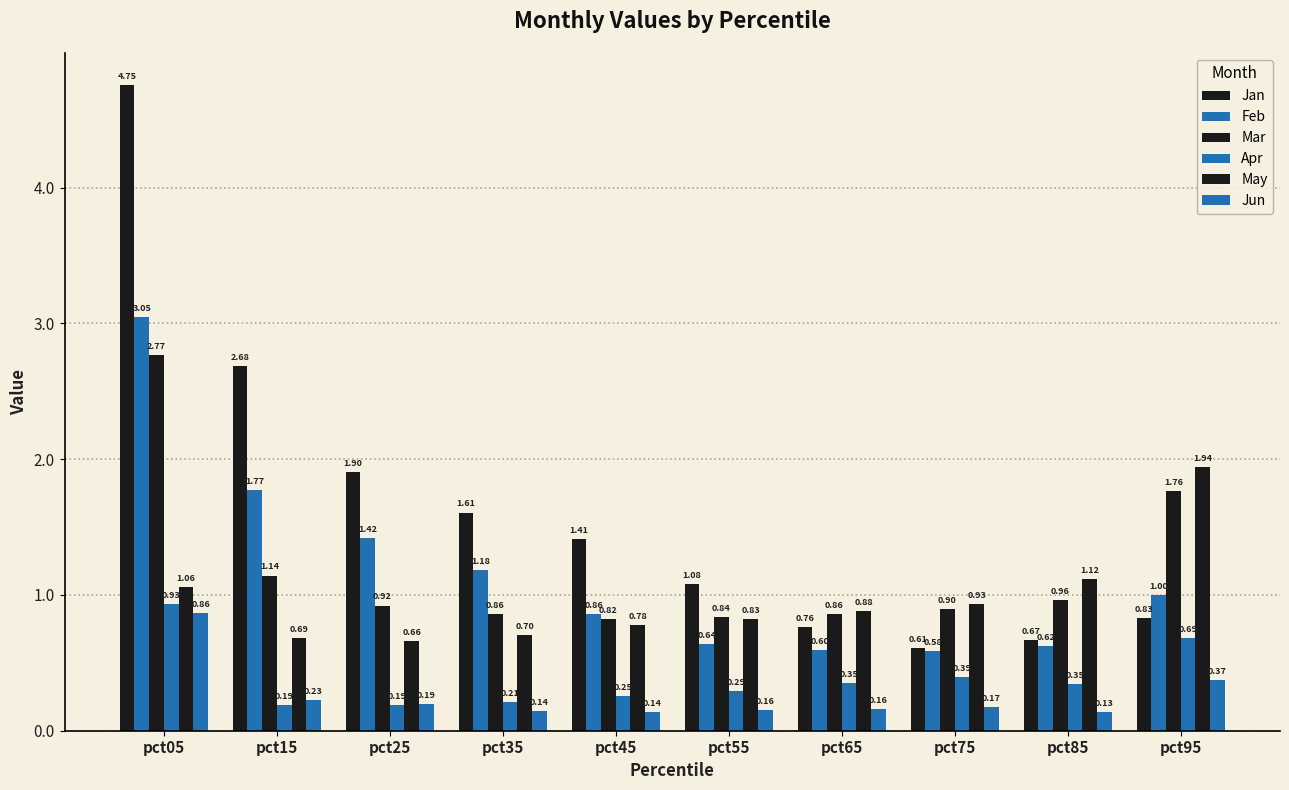

What is the sum of all Jun values?

2.6